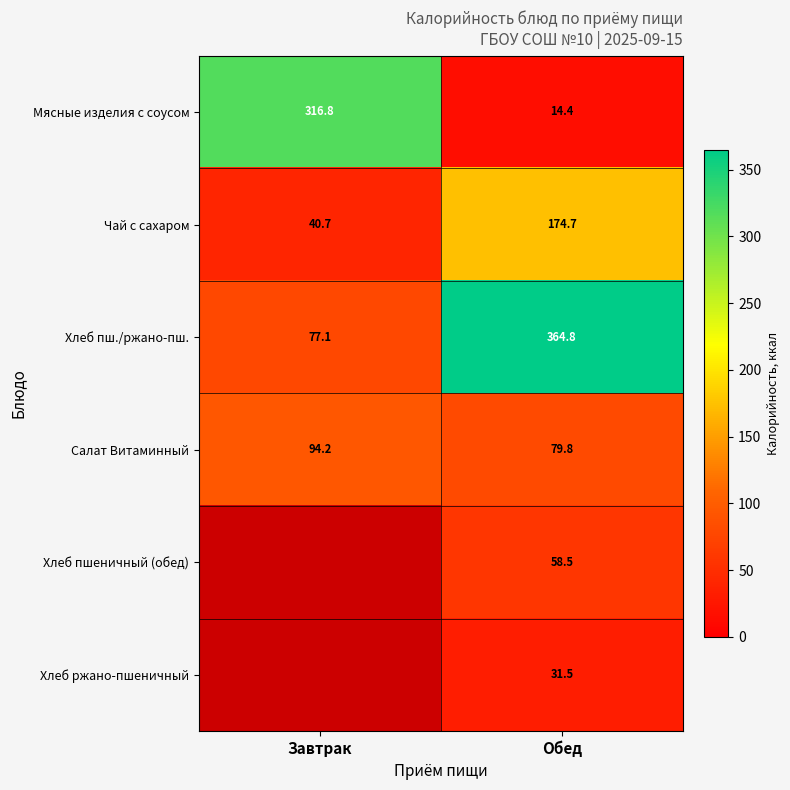

Rank the series at Обед from lowest to highest value.

Мясные изделия с соусом, Хлеб ржано-пшеничный, Хлеб пшеничный (обед), Салат Витаминный, Чай с сахаром, Хлеб пш./ржано-пш.